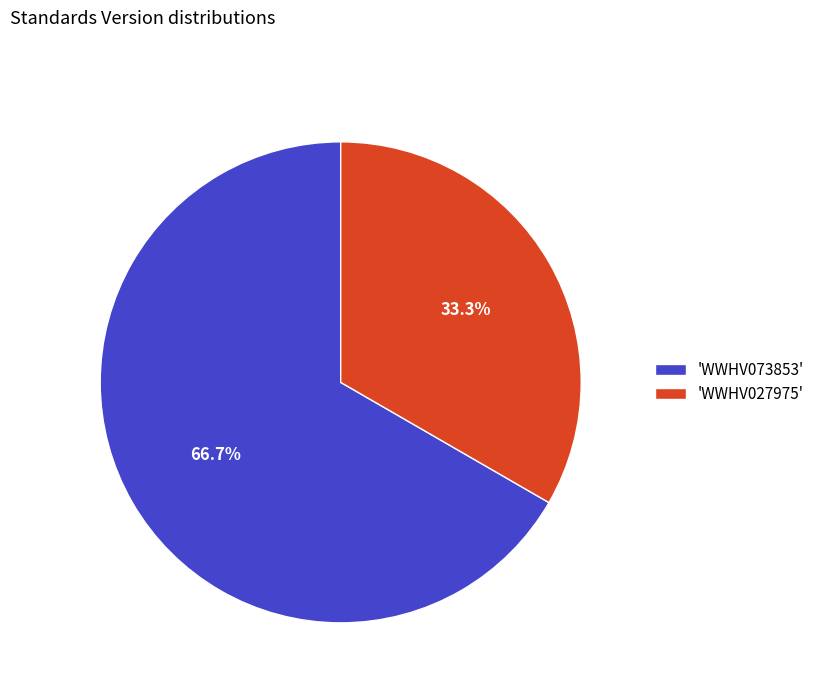

Count the number of slices in the pie.

2